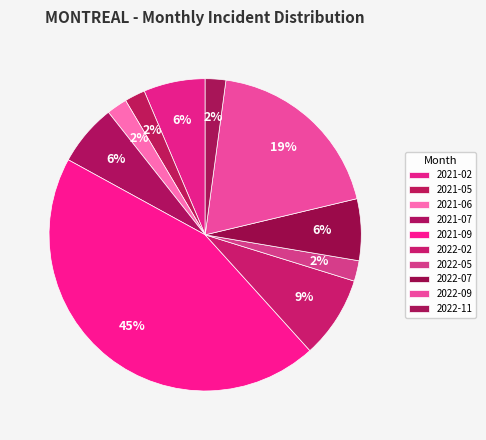

What percentage is the 2022-09 slice, to the nearest percent?

19%